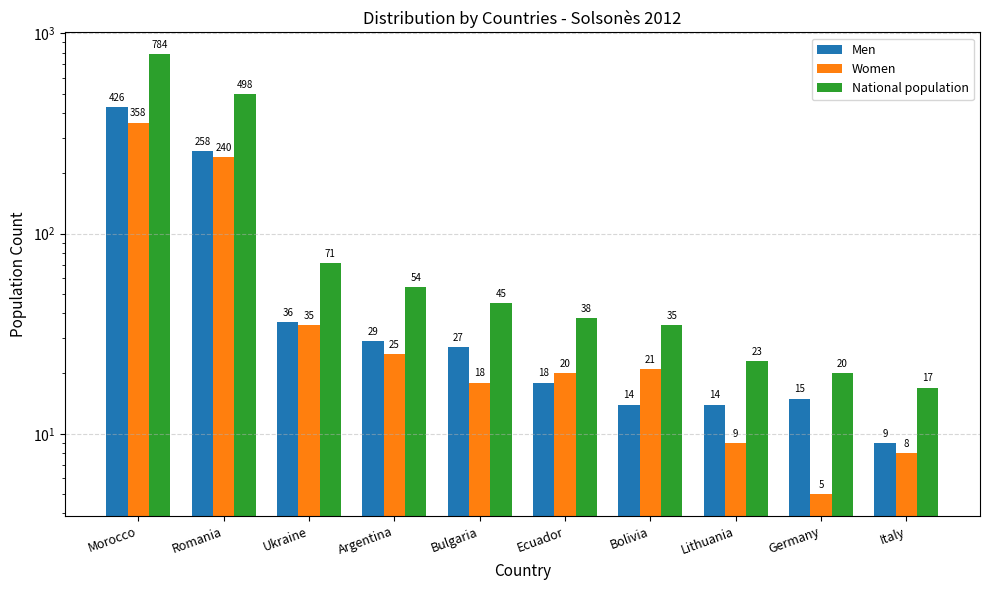

True or false: Men has a value of 8 at Ukraine.

False